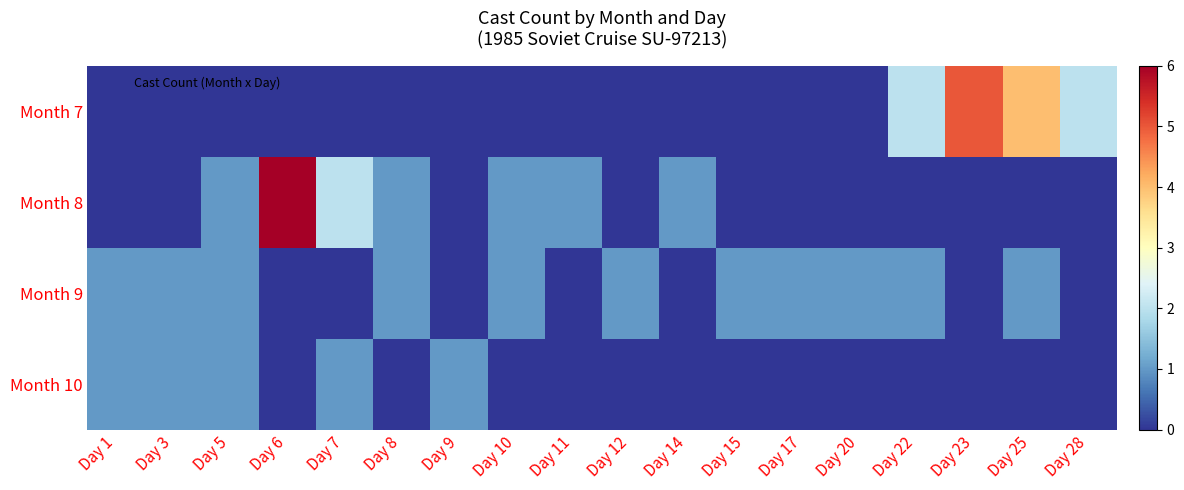

Which series has the largest total across all categories?

Month 7